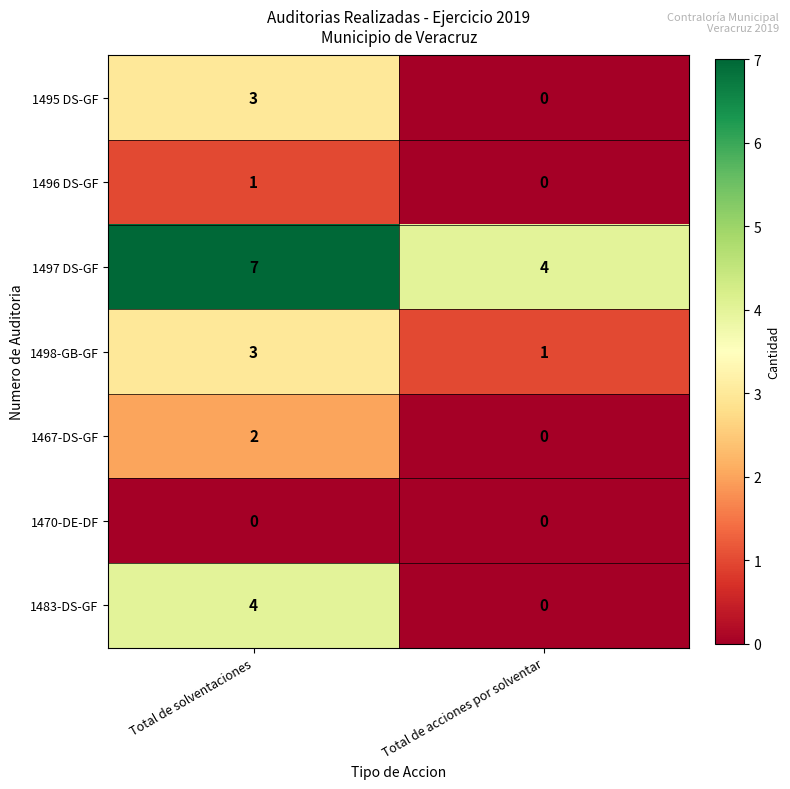

Which series has the largest range (max minus min)?

1483-DS-GF